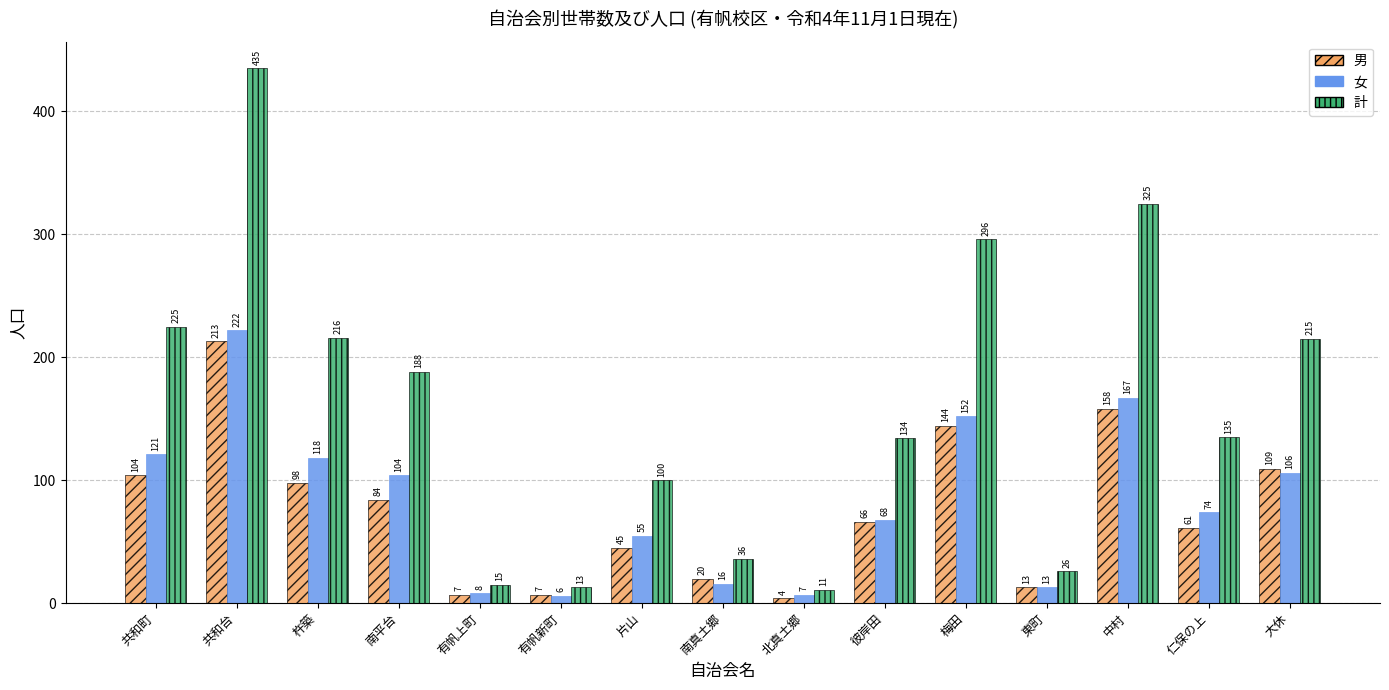

Rank the series at 北真土郷 from lowest to highest value.

男, 女, 計